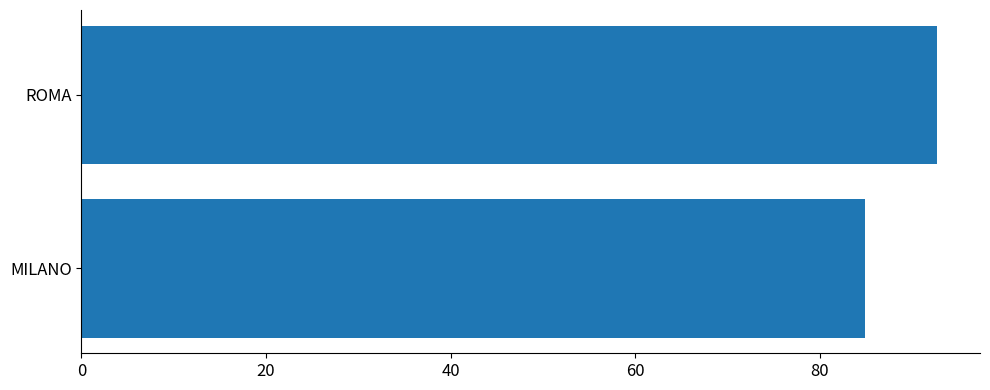

The value at MILANO is 84.9. True or false?

True